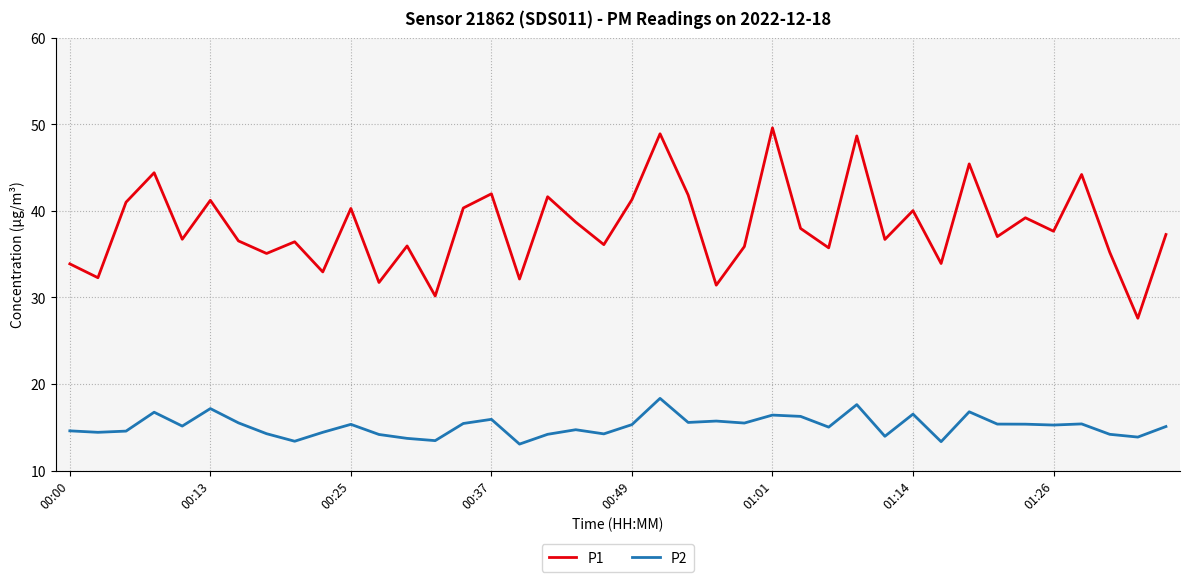

What is the greatest value displayed?

49.6